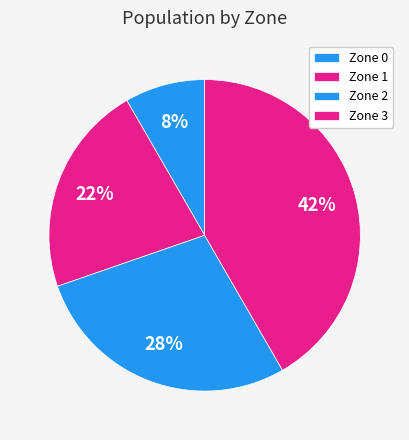

Count the number of slices in the pie.

4